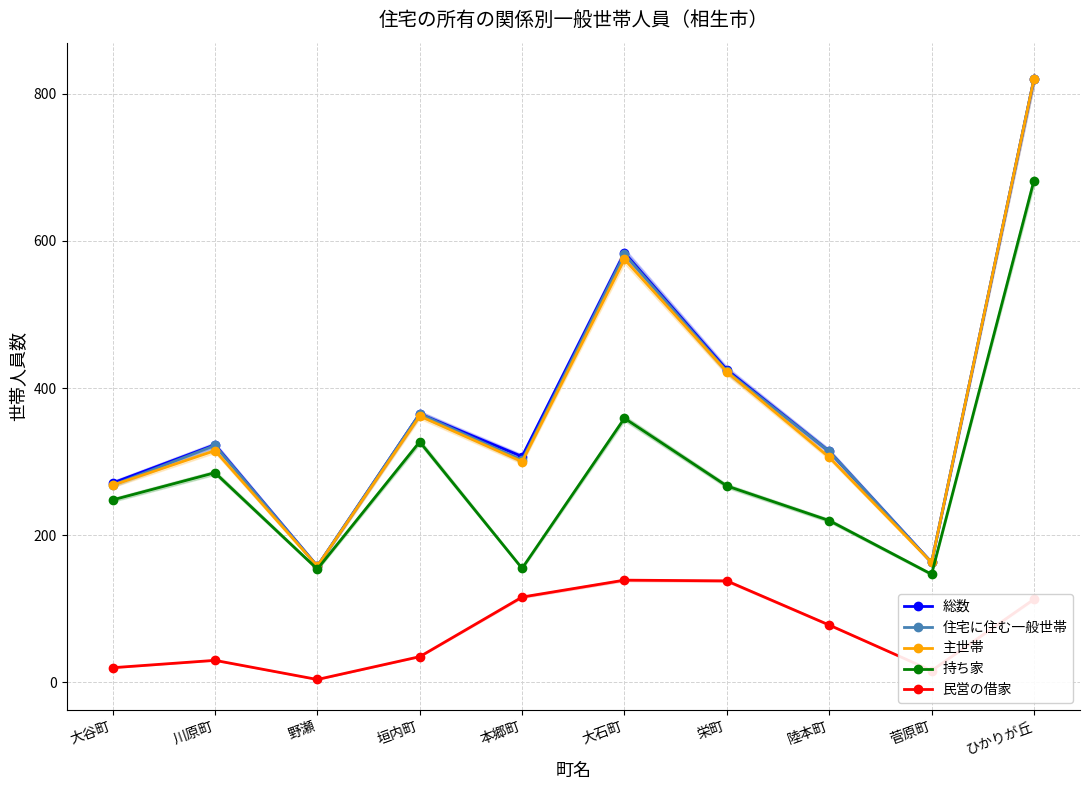

What position from the right is 大谷町?

10